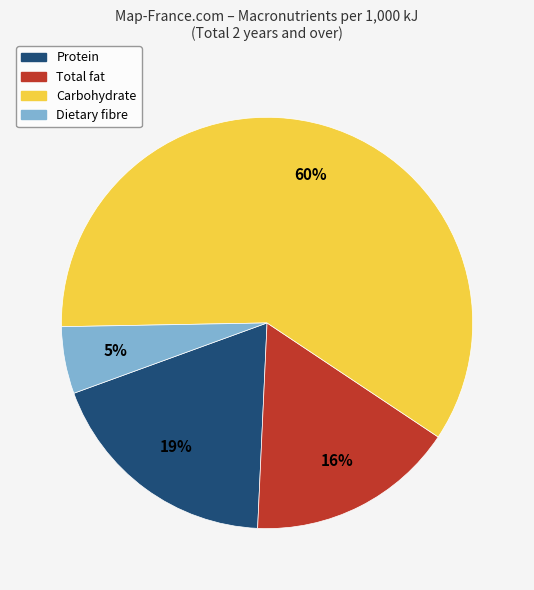

Is the sum of Dietary fibre and Total fat greater than half?

No